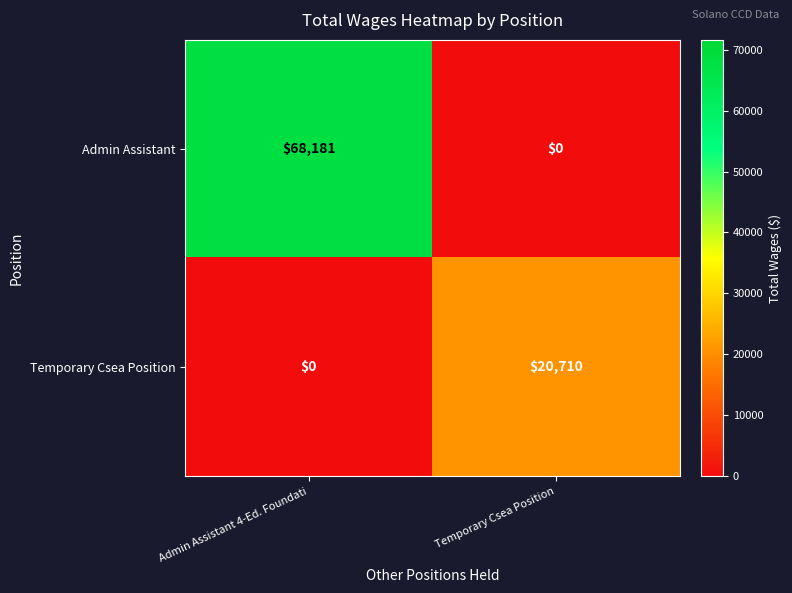

At which category is the sum across all series the highest?

Admin Assistant 4-Ed. Foundati